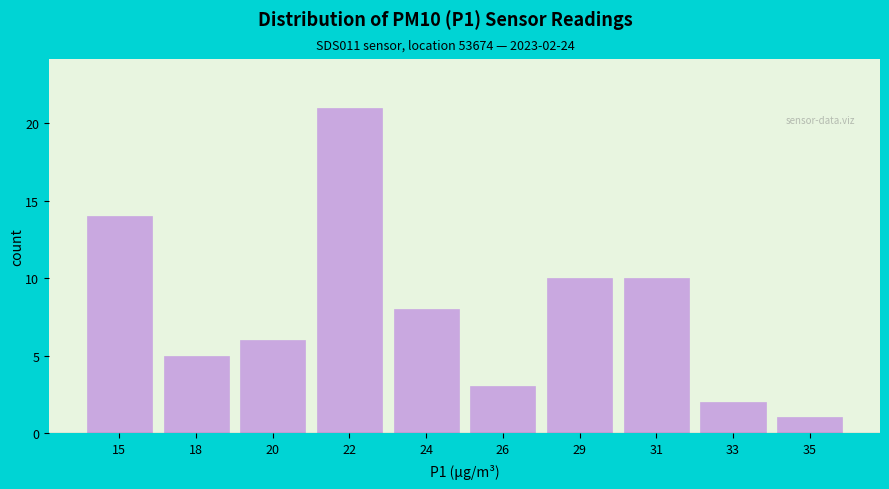

Reading left to right, what are all the values shown in this chart?

15=14	18=5	20=6	22=21	24=8	26=3	29=10	31=10	33=2	35=1